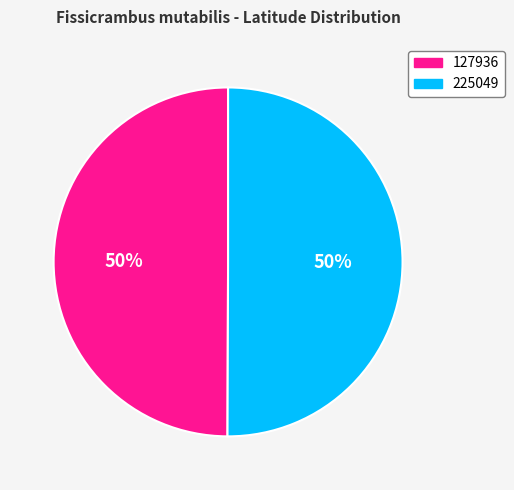

To the nearest percent, what portion does 225049 represent?

50%